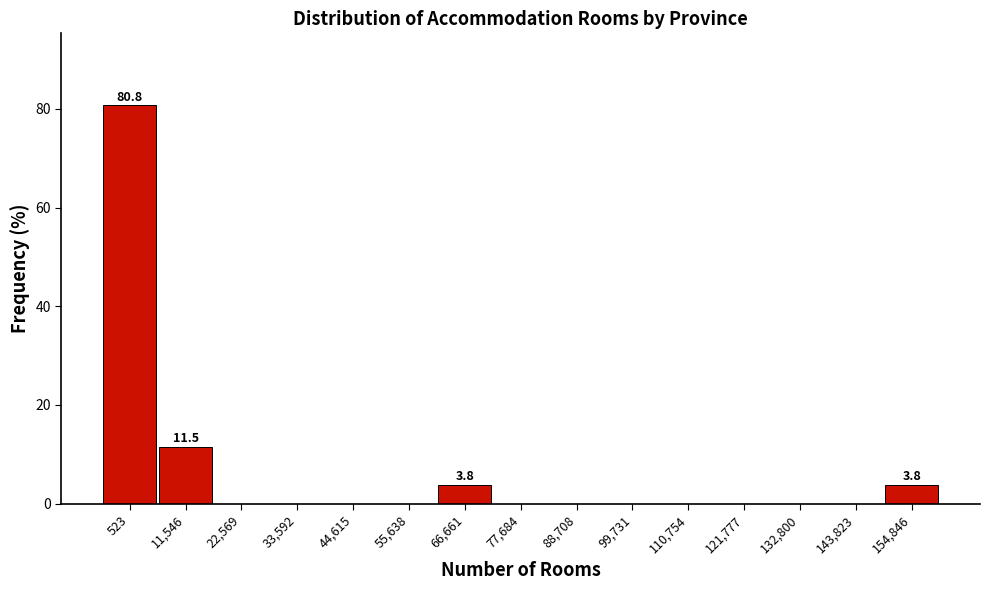

Reading right to left, extract all data points from this chart.

154,846=3.8	143,823=0.0	132,800=0.0	121,777=0.0	110,754=0.0	99,731=0.0	88,708=0.0	77,684=0.0	66,661=3.8	55,638=0.0	44,615=0.0	33,592=0.0	22,569=0.0	11,546=11.5	523=80.8